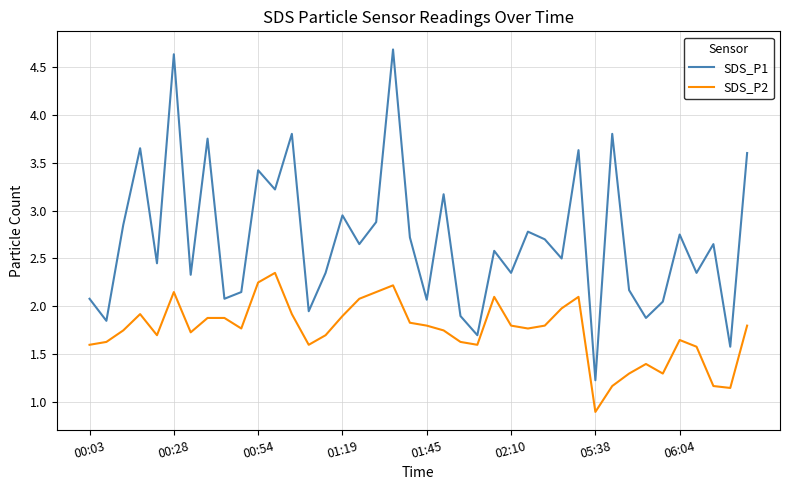

Which series has the largest range (max minus min)?

SDS_P1